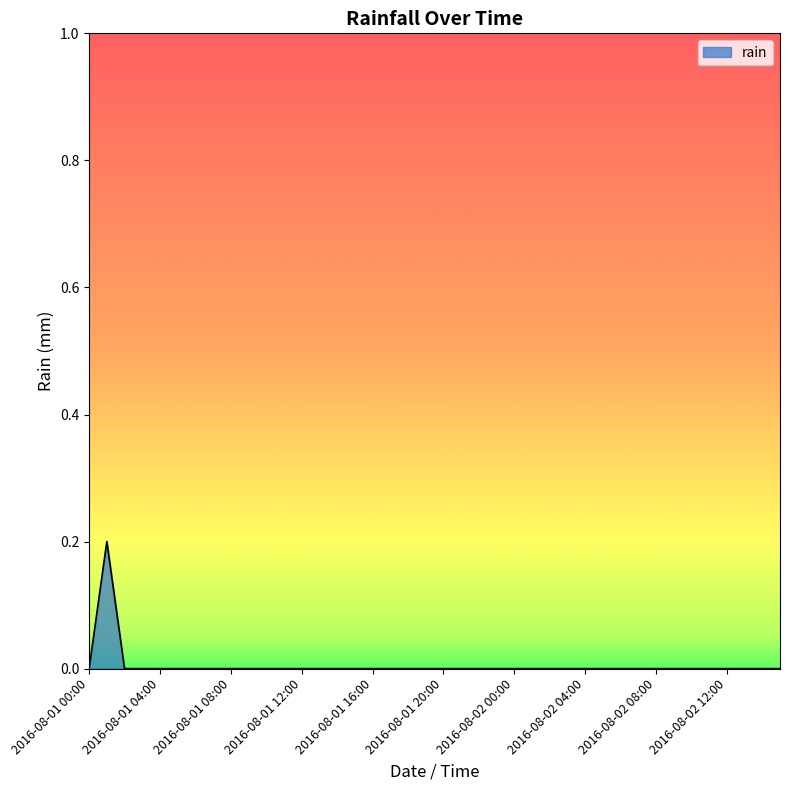

Reading right to left, extract all data points from this chart.

0.0	0.0	0.0	0.0	0.0	0.0	0.0	0.0	0.0	0.0	0.0	0.0	0.0	0.0	0.0	0.0	0.0	0.0	0.0	0.0	0.0	0.0	0.0	0.0	0.0	0.0	0.0	0.0	0.0	0.0	0.0	0.0	0.0	0.0	0.0	0.0	0.0	0.0	0.2	0.0